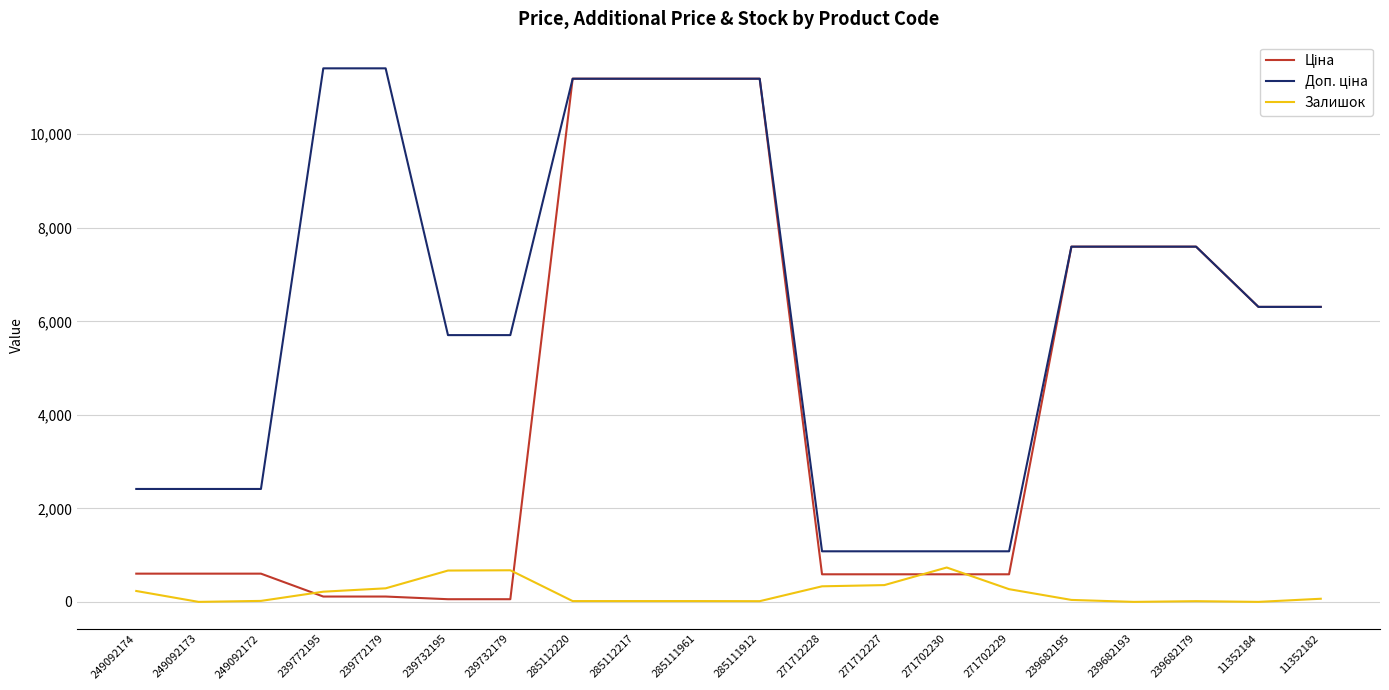

What is the total value across all series at 249092173?

3018.6